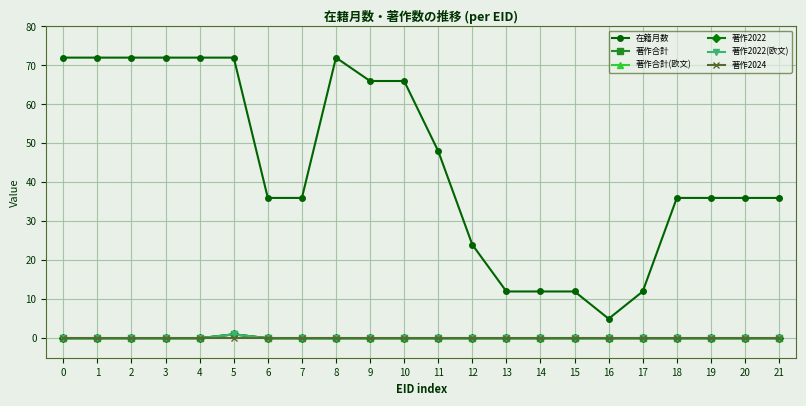

How many lines are shown in the chart?

6